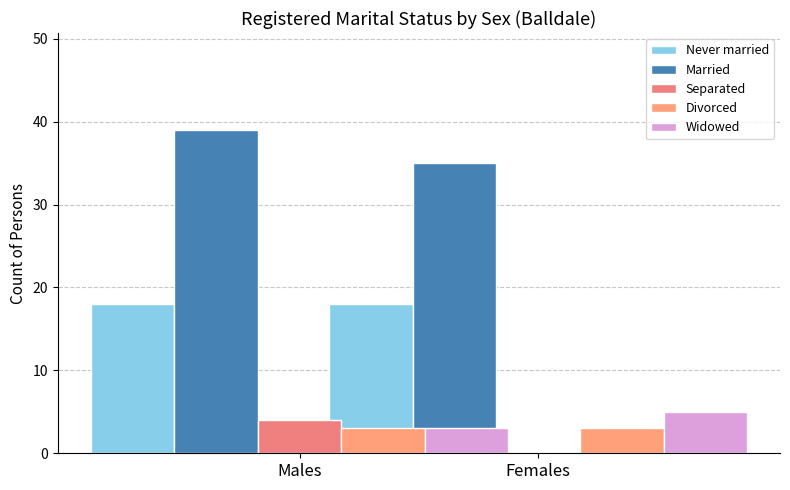

What position from the right is Females?

1